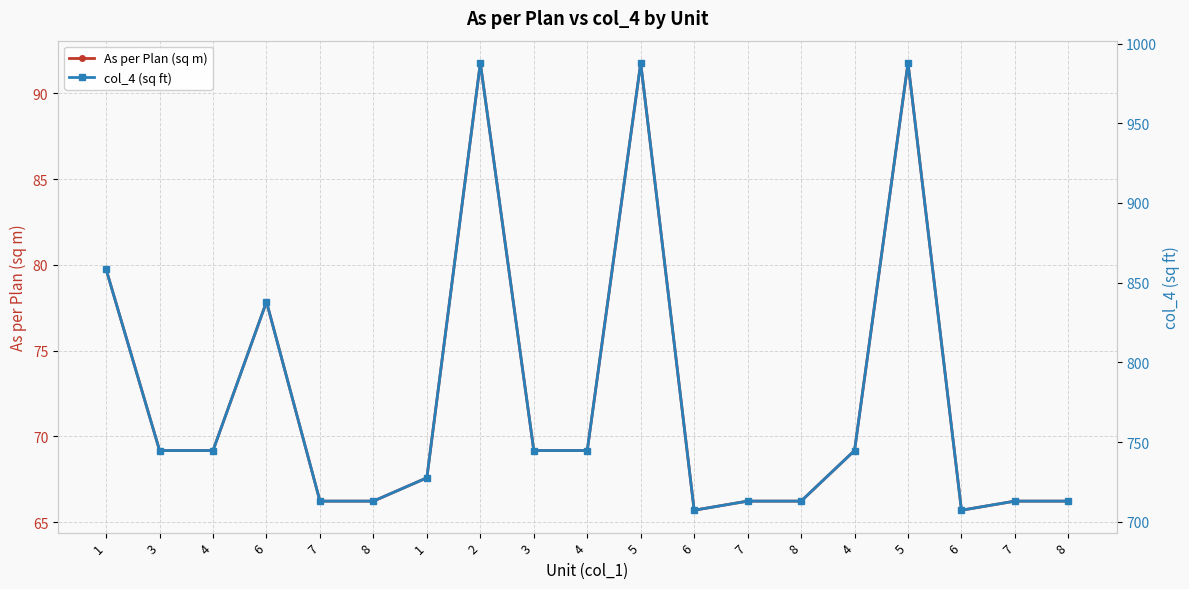

List the labels in order of As per Plan (sq m) value, smallest first.

6, 6, 7, 8, 7, 8, 7, 8, 1, 3, 4, 3, 4, 4, 6, 1, 2, 5, 5